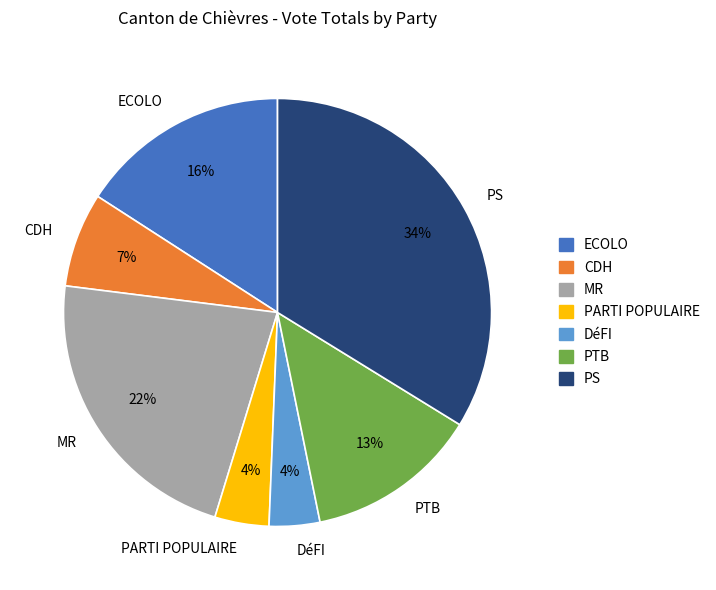

Is it true that MR is 31% of the pie?

False